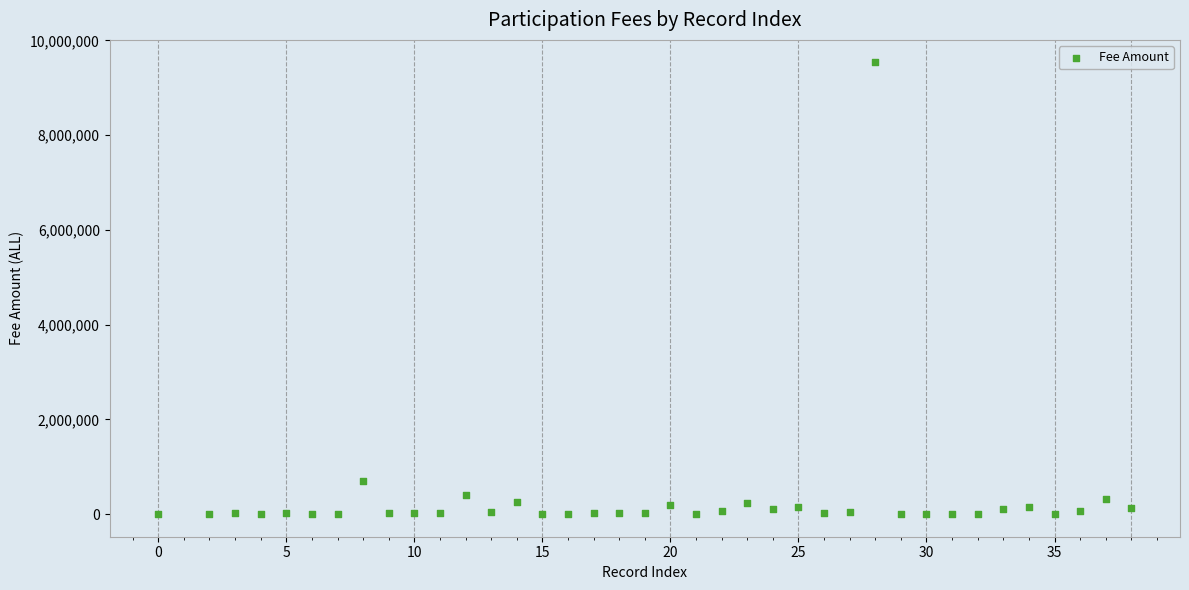

What is the range of X values (max minus min)?

38